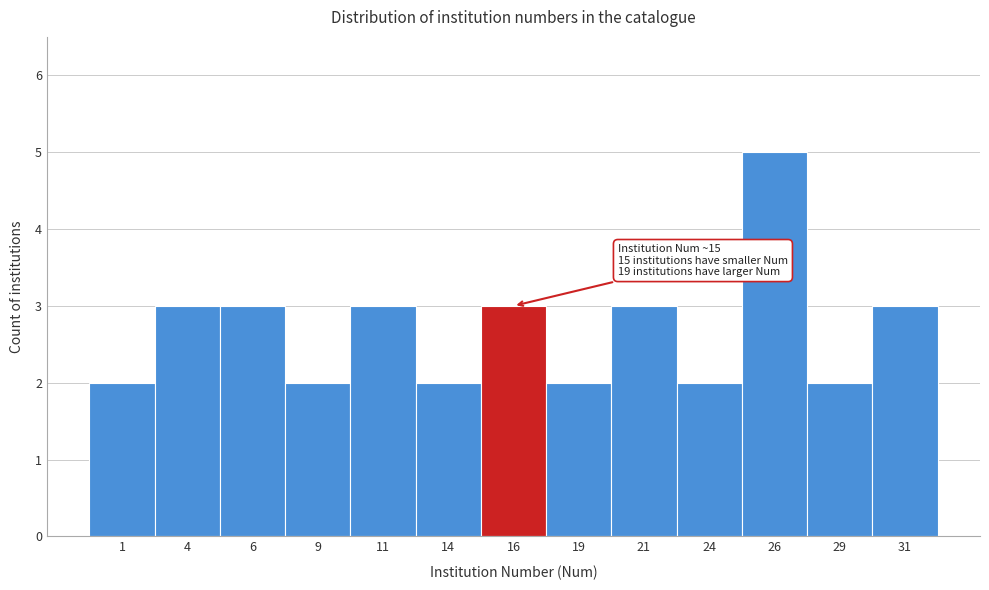

Over which range of the x-axis is the bar tallest?

25.0 to 27.5